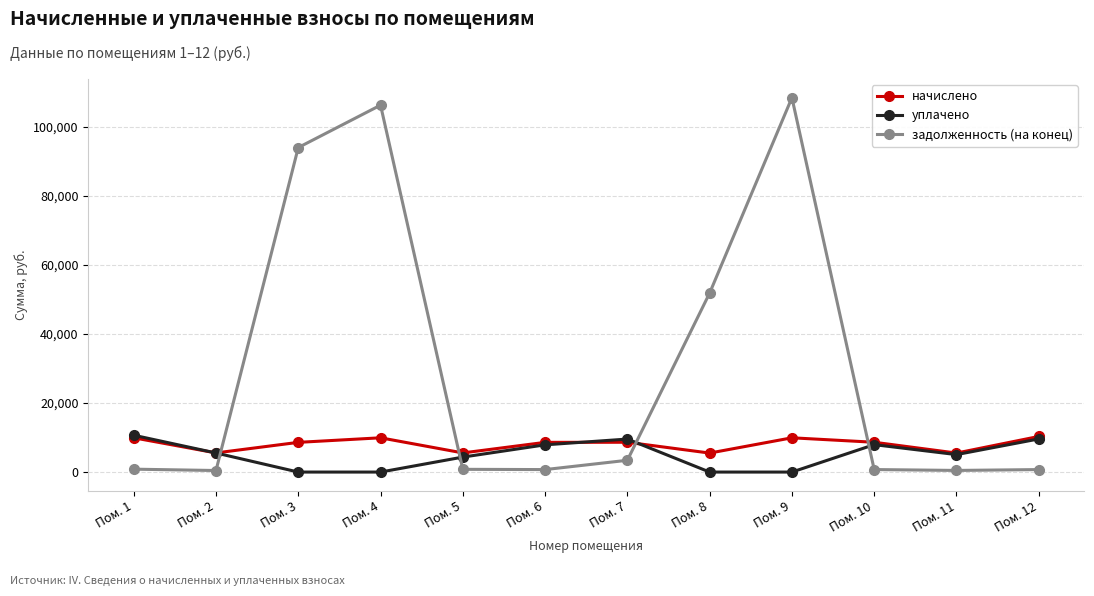

Where does the задолженность (на конец) series first go above 837?

Пом. 1